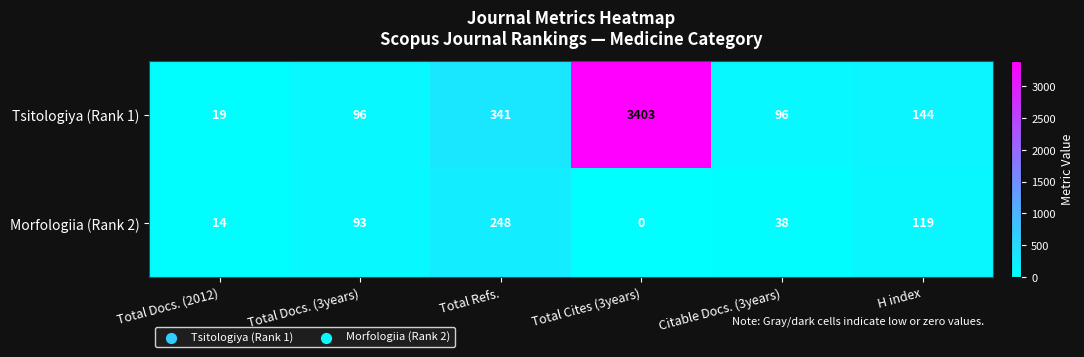

What is the difference between the highest and lowest values at Total Refs.?

93